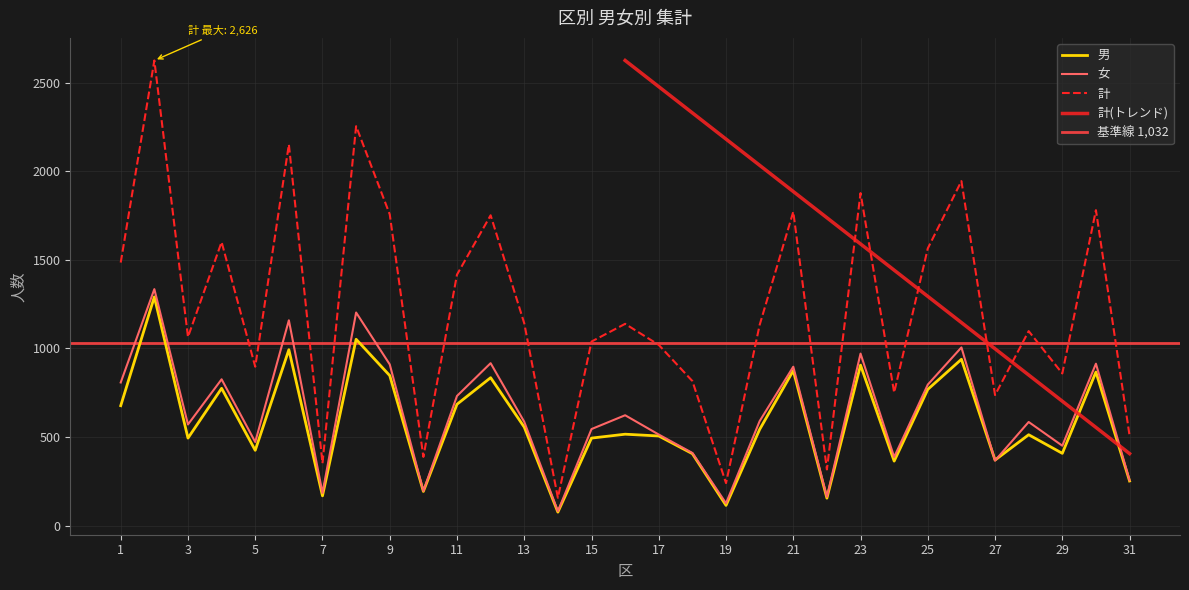

True or false: 計 and 男 intersect in this chart.

False